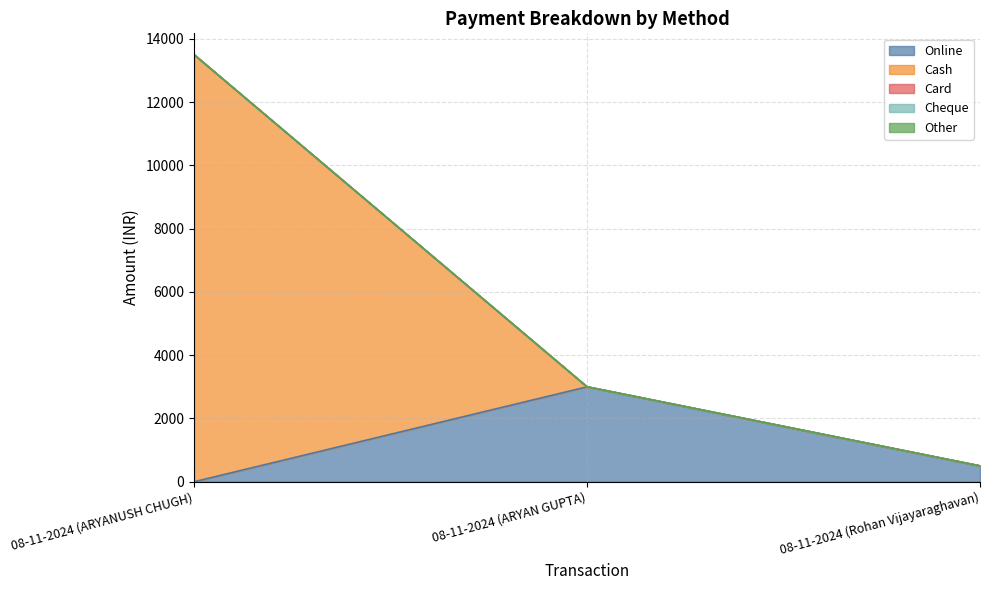

Between 08-11-2024 (Rohan Vijayaraghavan) and 08-11-2024 (ARYAN GUPTA), which is larger?

08-11-2024 (ARYAN GUPTA)